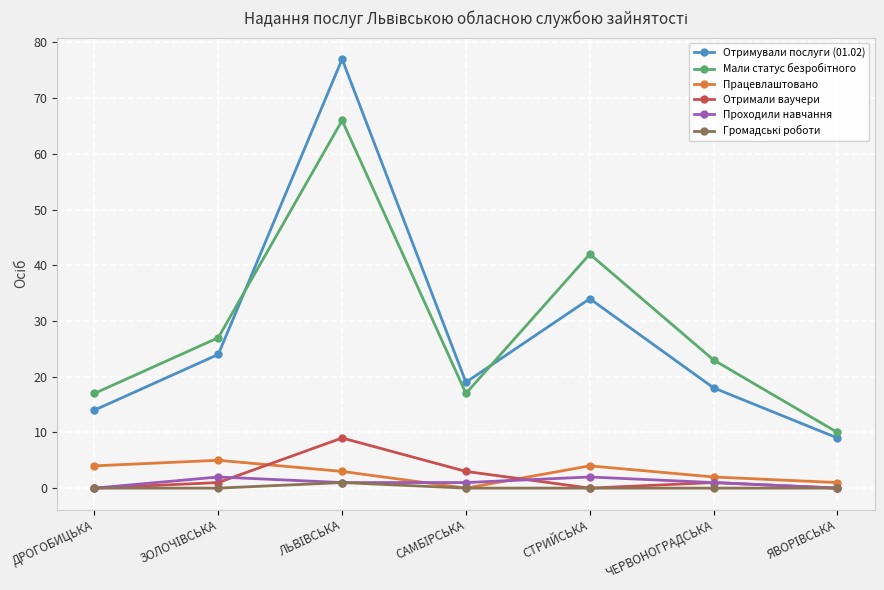

The Проходили навчання series shows 0 at ДРОГОБИЦЬКА. True or false?

True